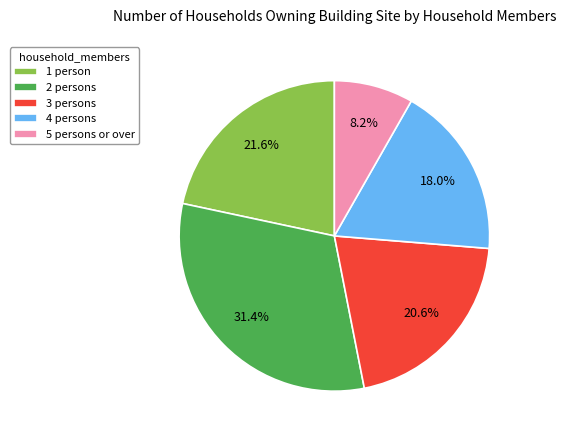

Rank the categories by value from highest to lowest.

2 persons, 1 person, 3 persons, 4 persons, 5 persons or over